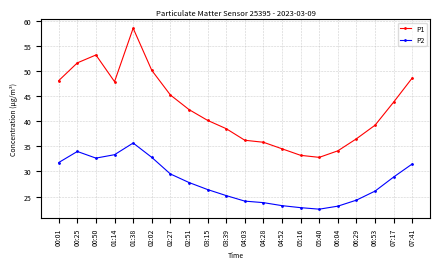

What are all the series names shown in the legend?

P1, P2